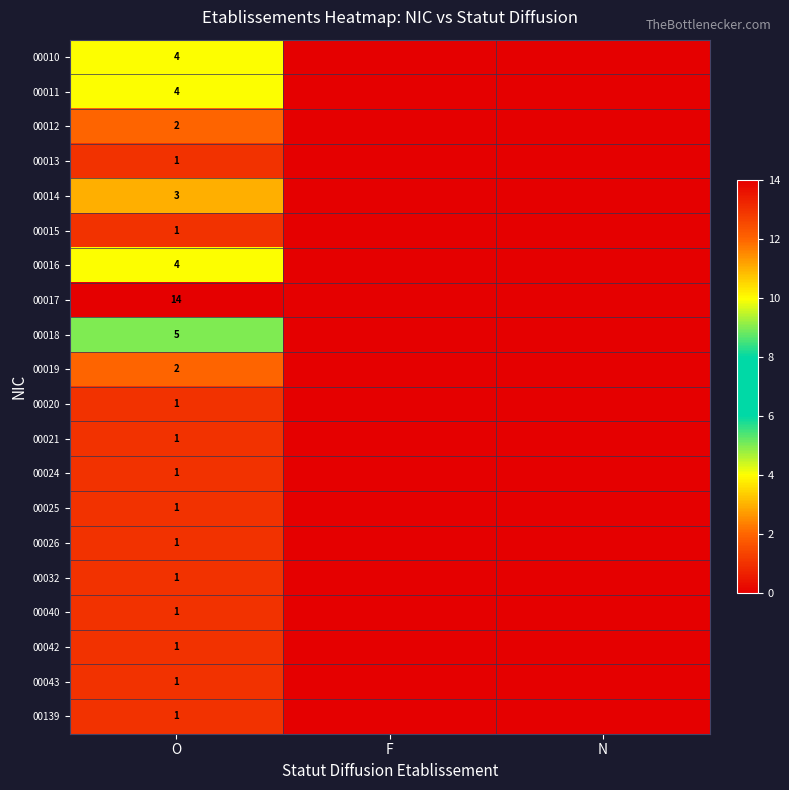

What is the total value across all series at O?

50